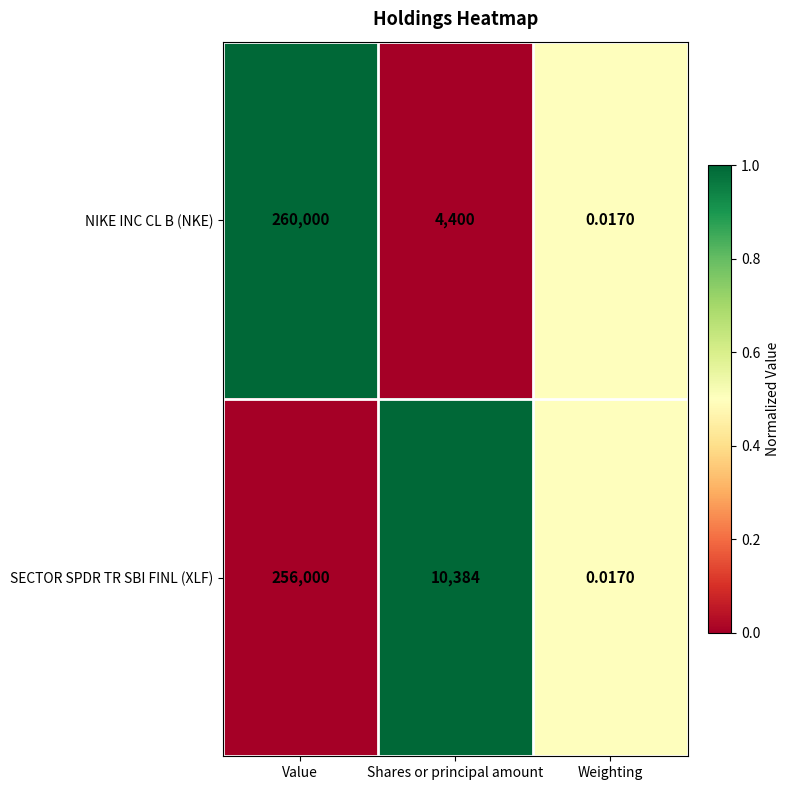

Which series has the widest spread of values?

NIKE INC CL B (NKE)